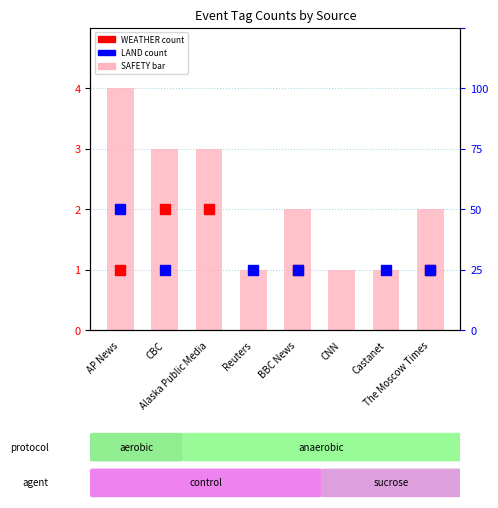

Reading left to right, extract all data points from this chart.

AP News=4	CBC=3	Alaska Public Media=3	Reuters=1	BBC News=2	CNN=1	Castanet=1	The Moscow Times=2